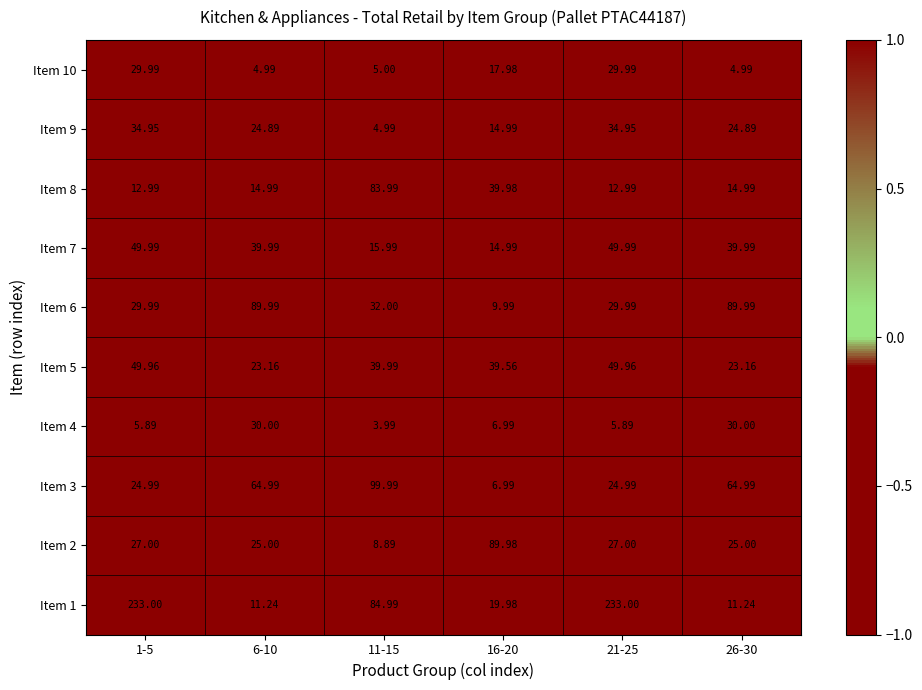

Count the number of data series in this chart.

10